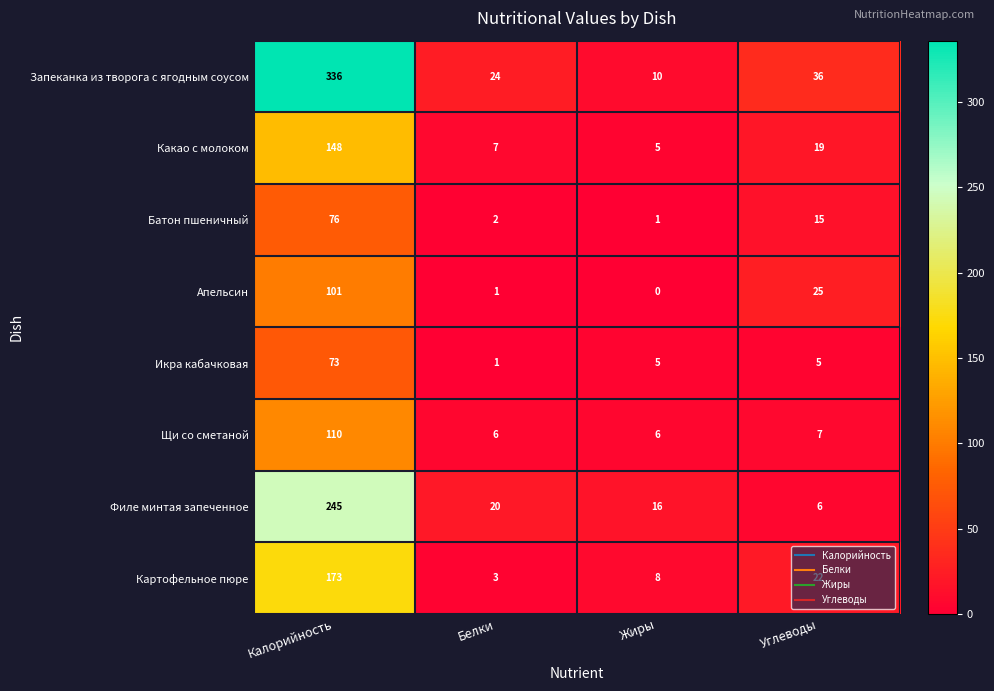

The value of Икра кабачковая at Углеводы is 5. True or false?

True